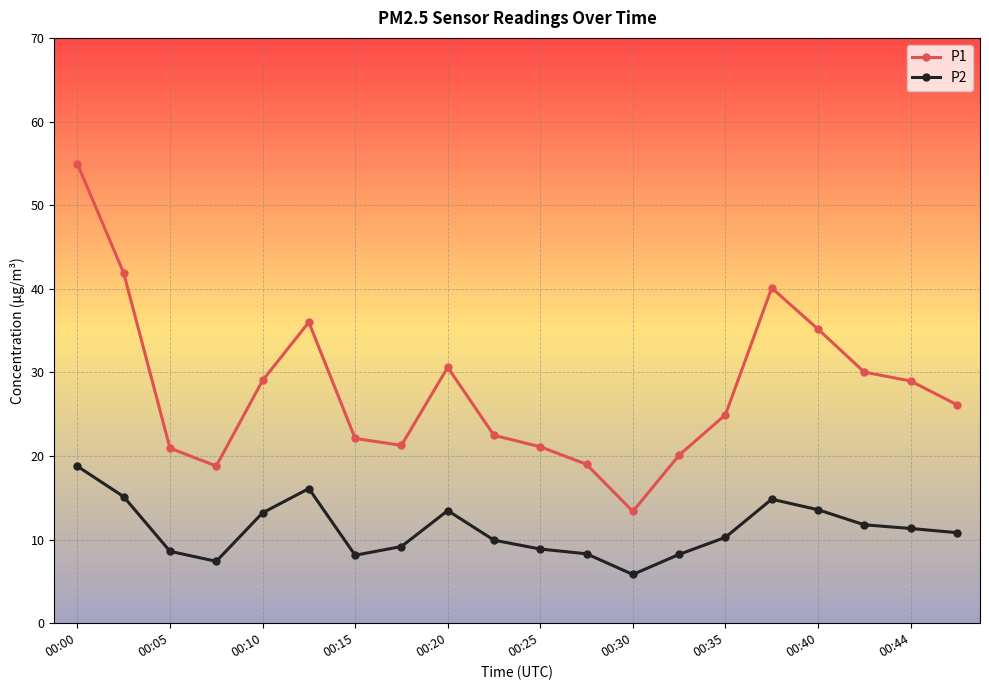

What is the difference between the maximum and minimum values in the P1 series?

41.6